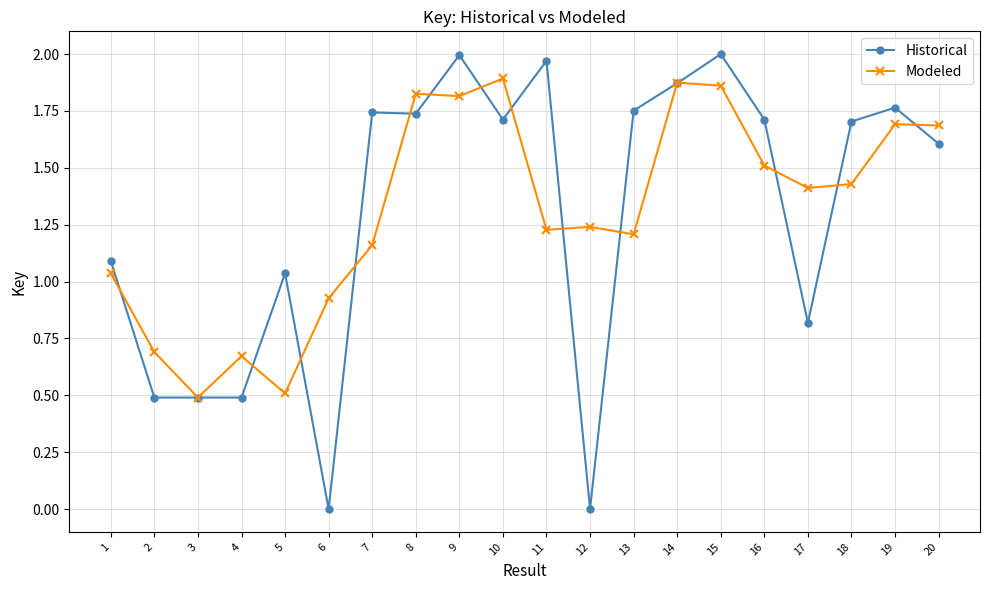

Rank the series by their maximum value, from lowest to highest.

Modeled, Historical